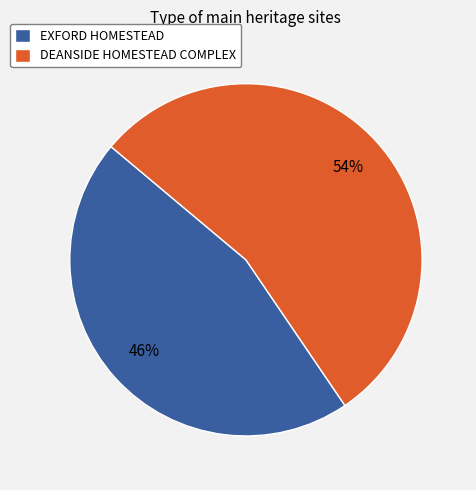

Approximately how many times larger is the value at DEANSIDE HOMESTEAD COMPLEX compared to EXFORD HOMESTEAD?

1.2